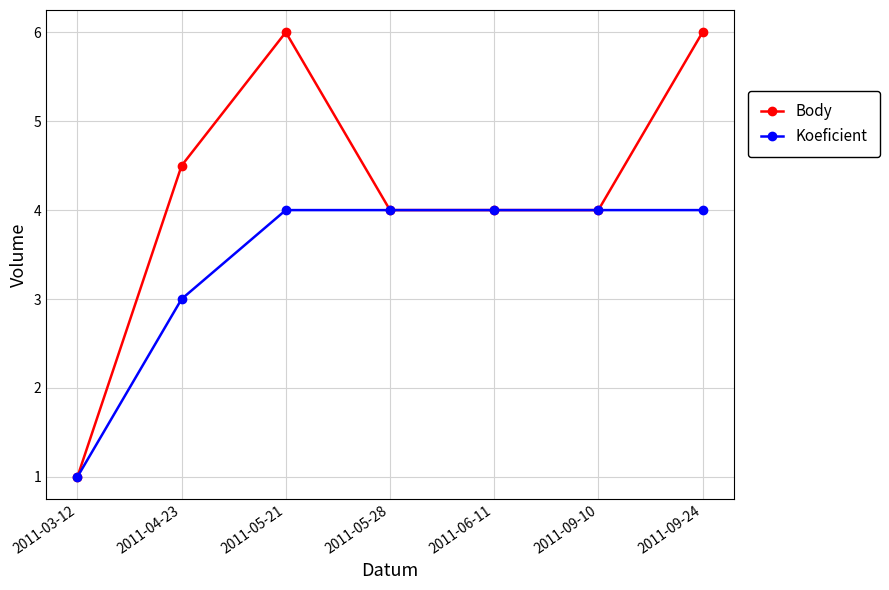

Which series has the largest total across all categories?

Body